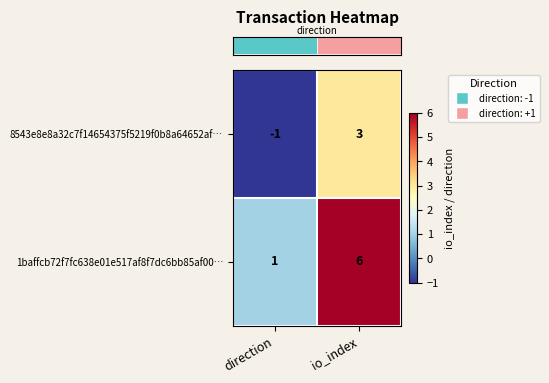

Rank the series by their average value, from lowest to highest.

8543e8e8a32c7f14654375f5219f0b8a64652af…, 1baffcb72f7fc638e01e517af8f7dc6bb85af00…